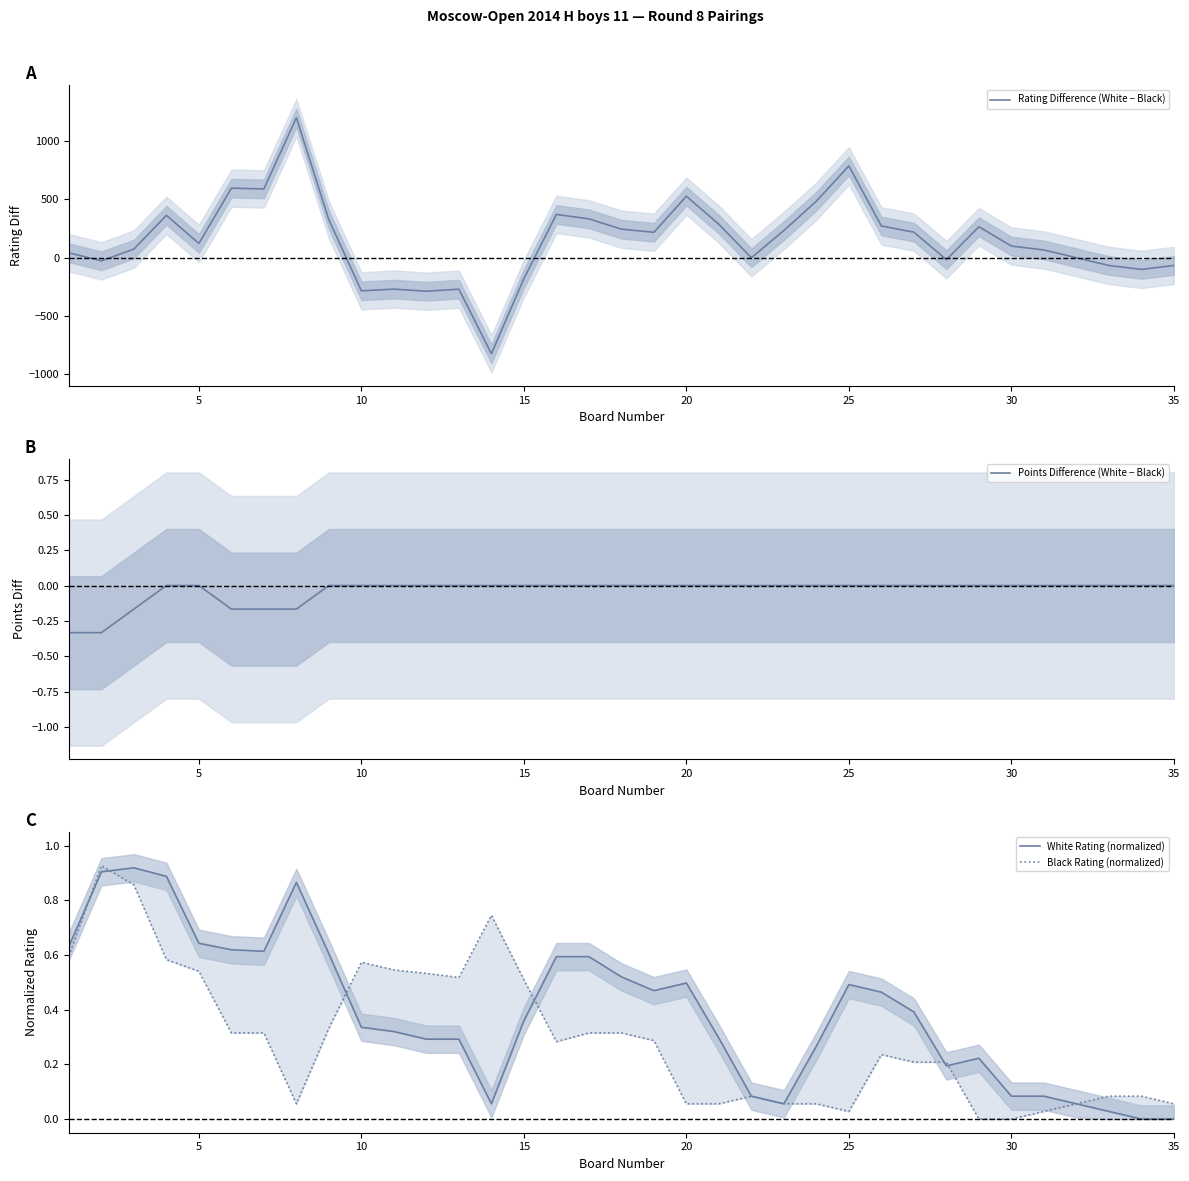

True or false: Points Difference (White − Black) and Rating Difference (White − Black) intersect in this chart.

True